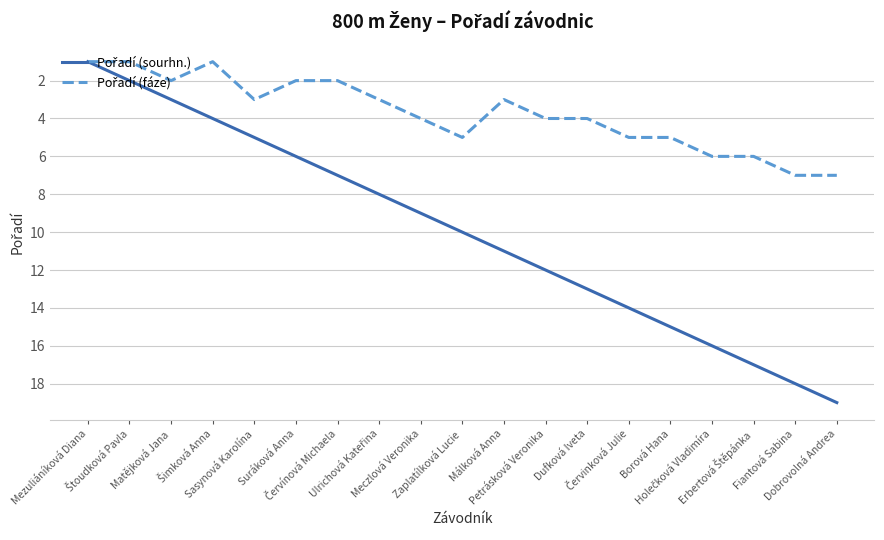

What is the greatest value displayed?

19